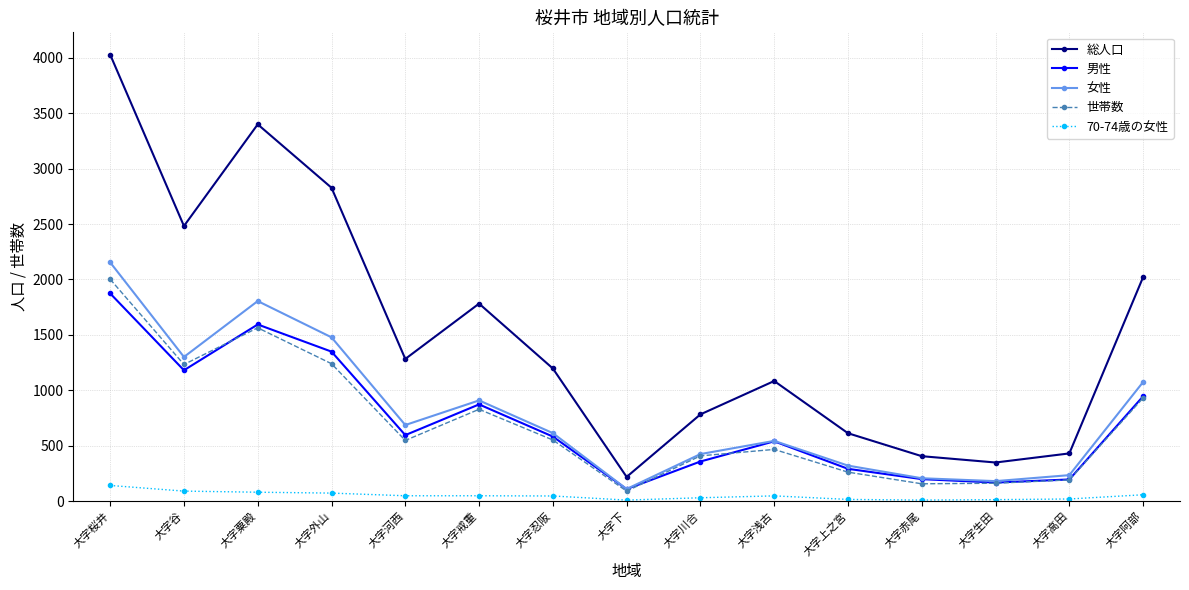

What is the label of the 10th point from the right?

大字戒重